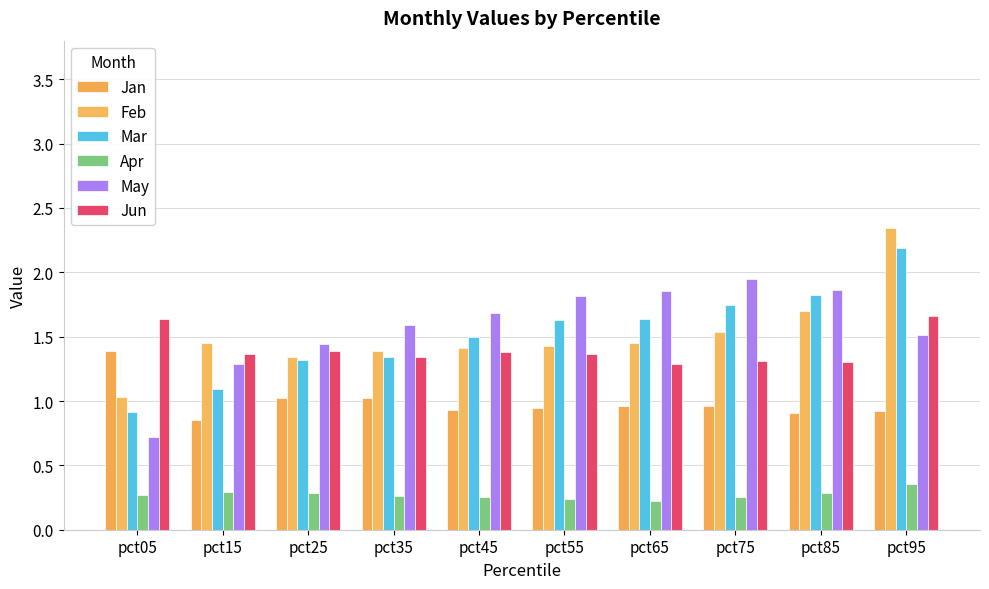

How many Jun values are between 1 and 2?

10